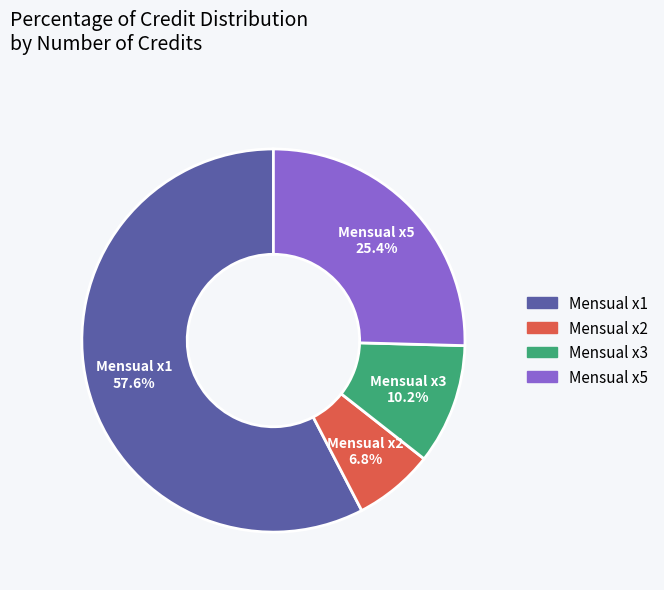

Does any single category account for the majority?

Yes